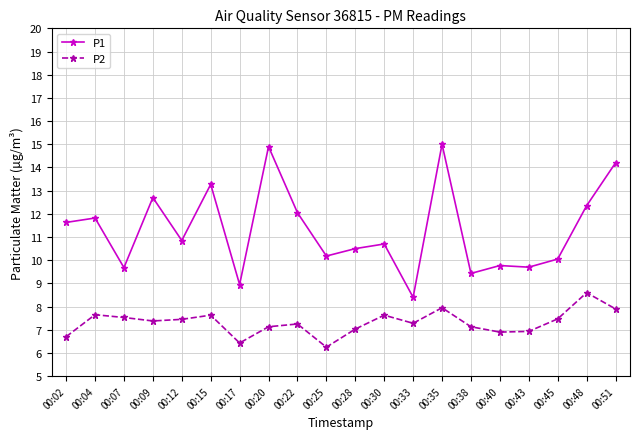

True or false: P1 and P2 cross at least once.

False